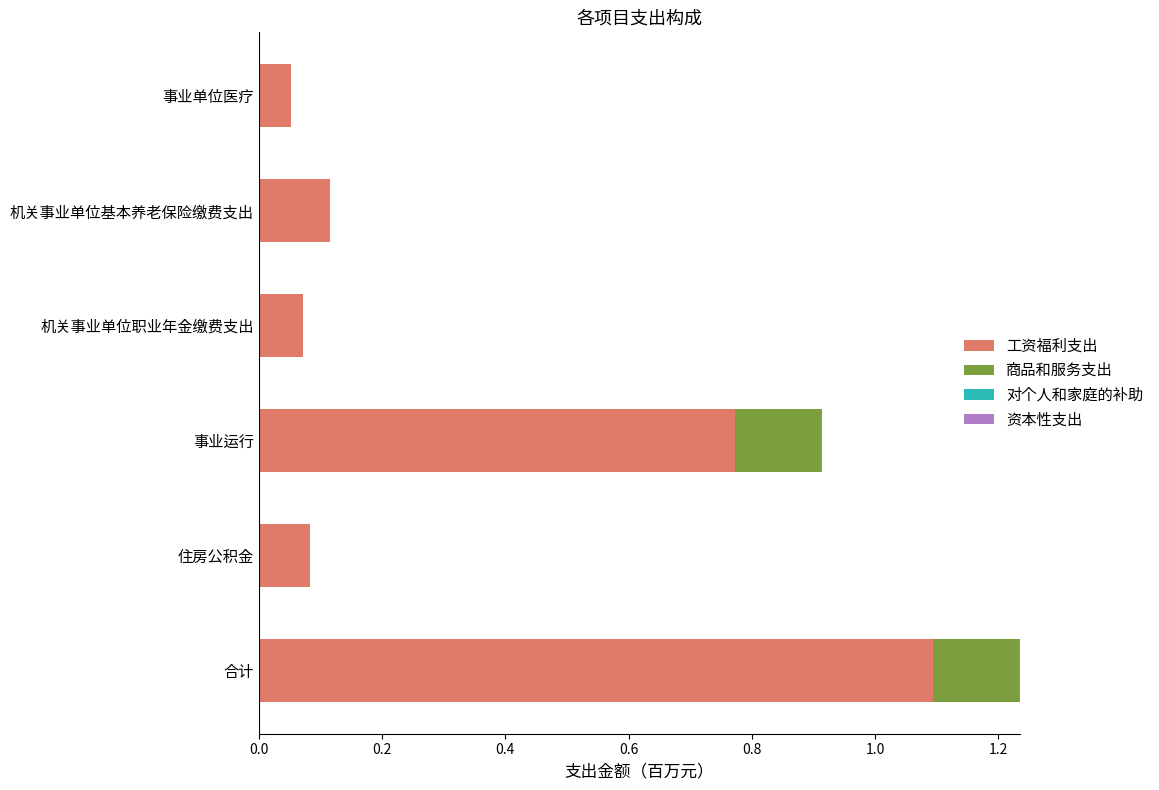

Is it true that 工资福利支出 equals 1.1 at 事业运行?

False